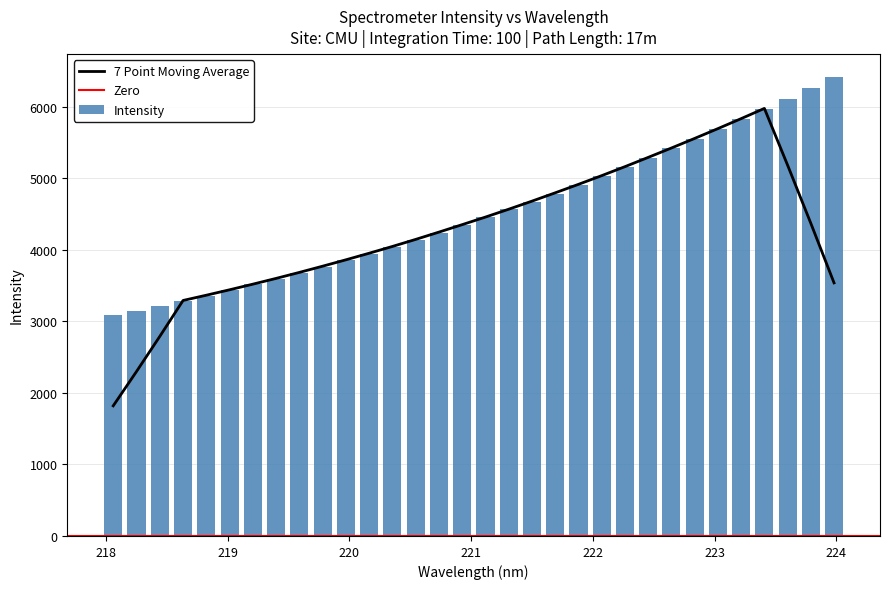

What is the value of the 6th bar from the left?

3435.2